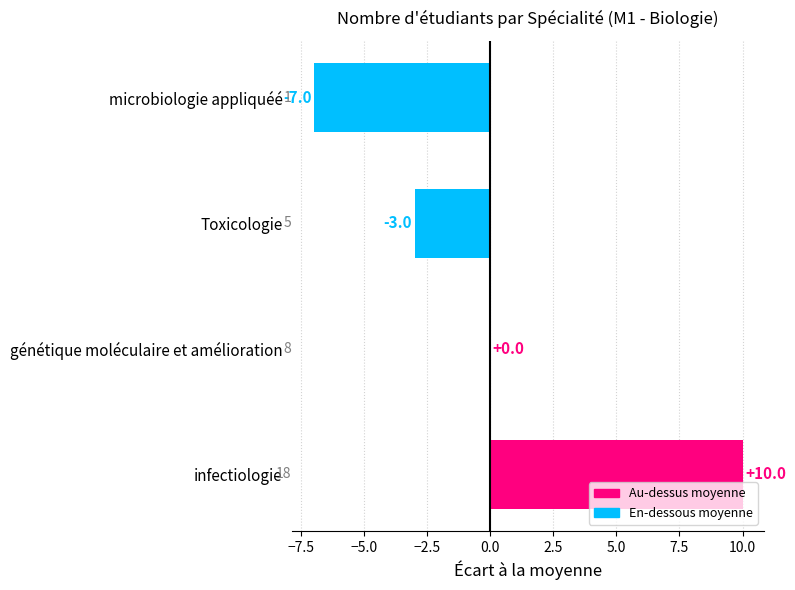

What is the greatest value displayed?

10